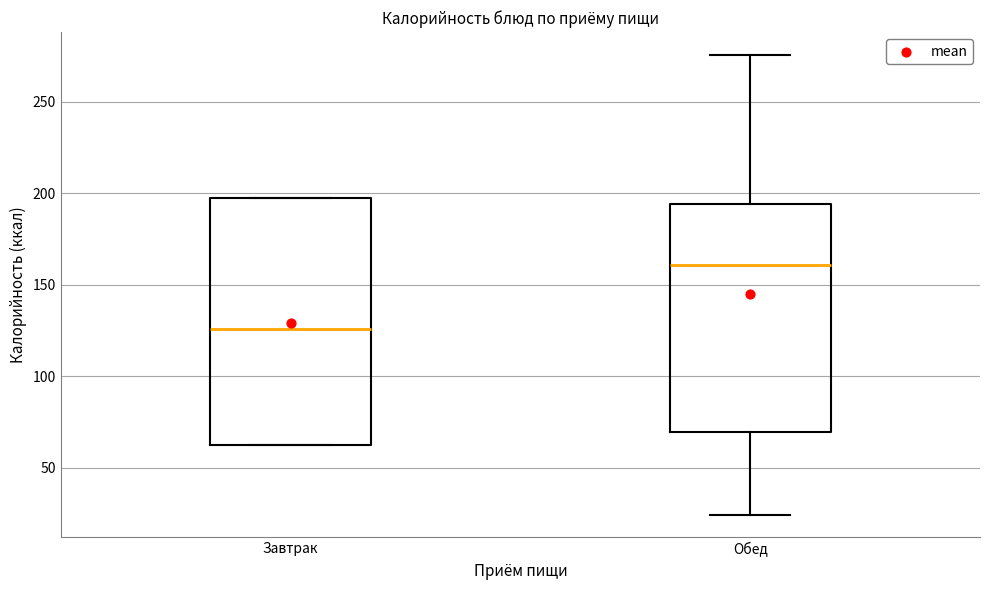

Where does the upper whisker of the box for Обед end on the y-axis? The values are not printed on the chart, so give them approximately, as read against the axis.

275